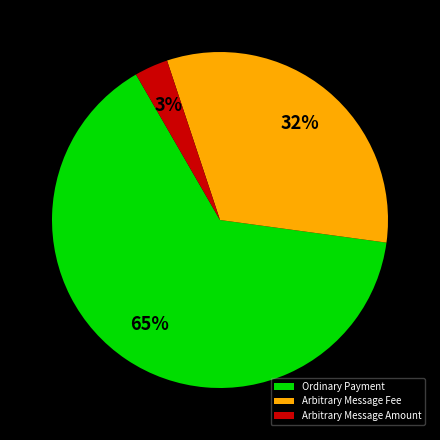

What is the largest slice in the pie chart?

Ordinary Payment